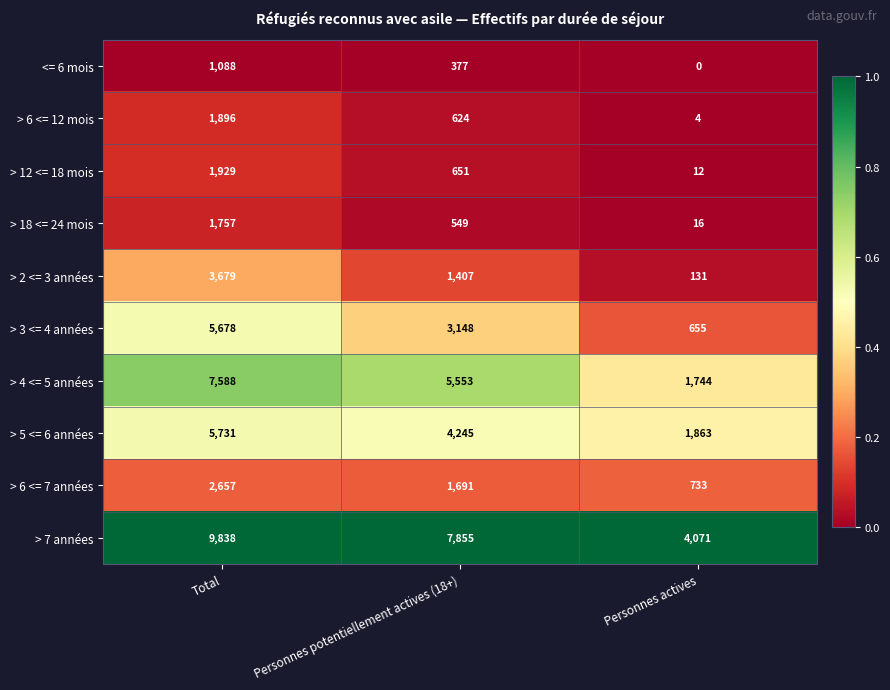

Is it true that > 2 <= 3 années equals 76 at Personnes actives?

False